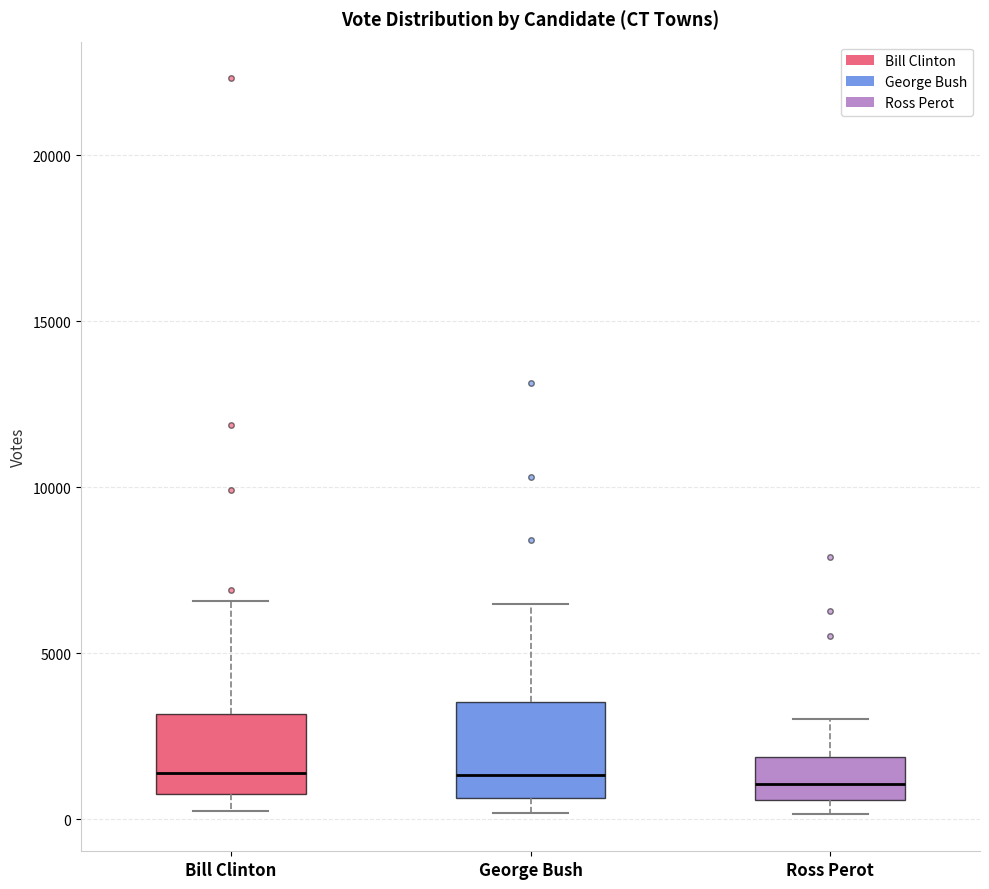

Reading left to right, read every box against the y-axis: the position of its median line, the range the box covers, and the ends of its whiskers. The values are not printed on the chart, so give them approximately, as read against the axis.

Bill Clinton: median 1500, box 1000 to 3000, whiskers 0 to 6500
George Bush: median 1500, box 500 to 3500, whiskers 0 to 6500
Ross Perot: median 1000, box 500 to 2000, whiskers 0 to 3000